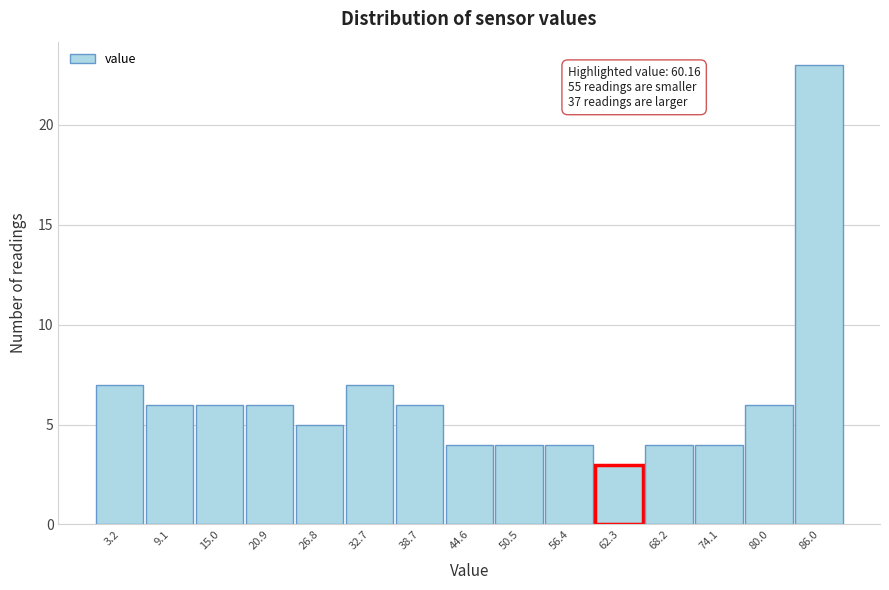

Which range on the x-axis has the tallest bar?

83 to 89